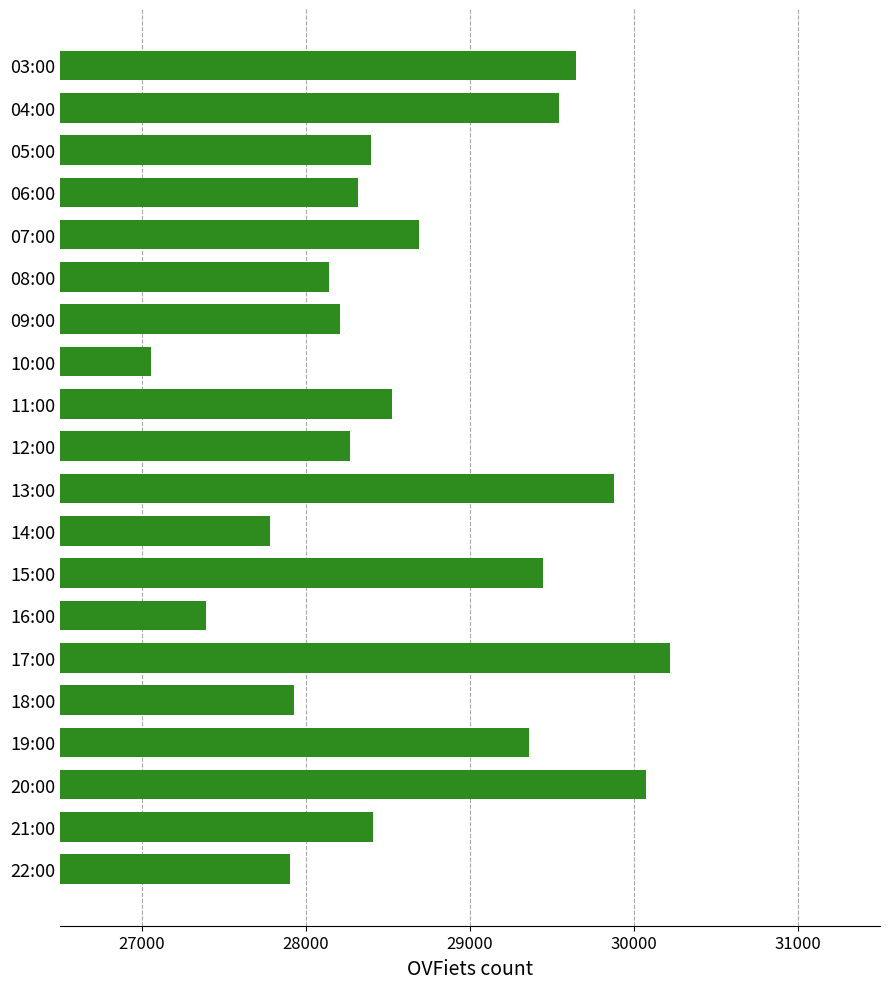

The value at 18:00 is 17515. True or false?

False